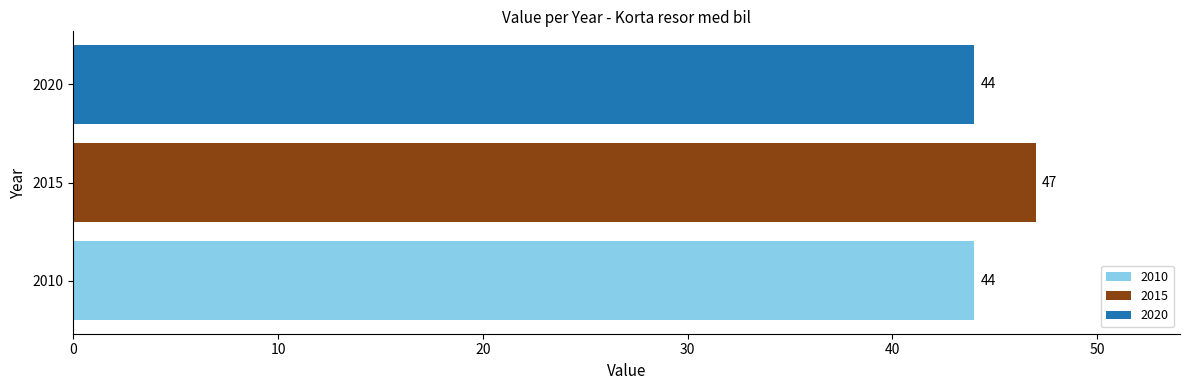

What is the approximate value of 2015 at 2015?

47